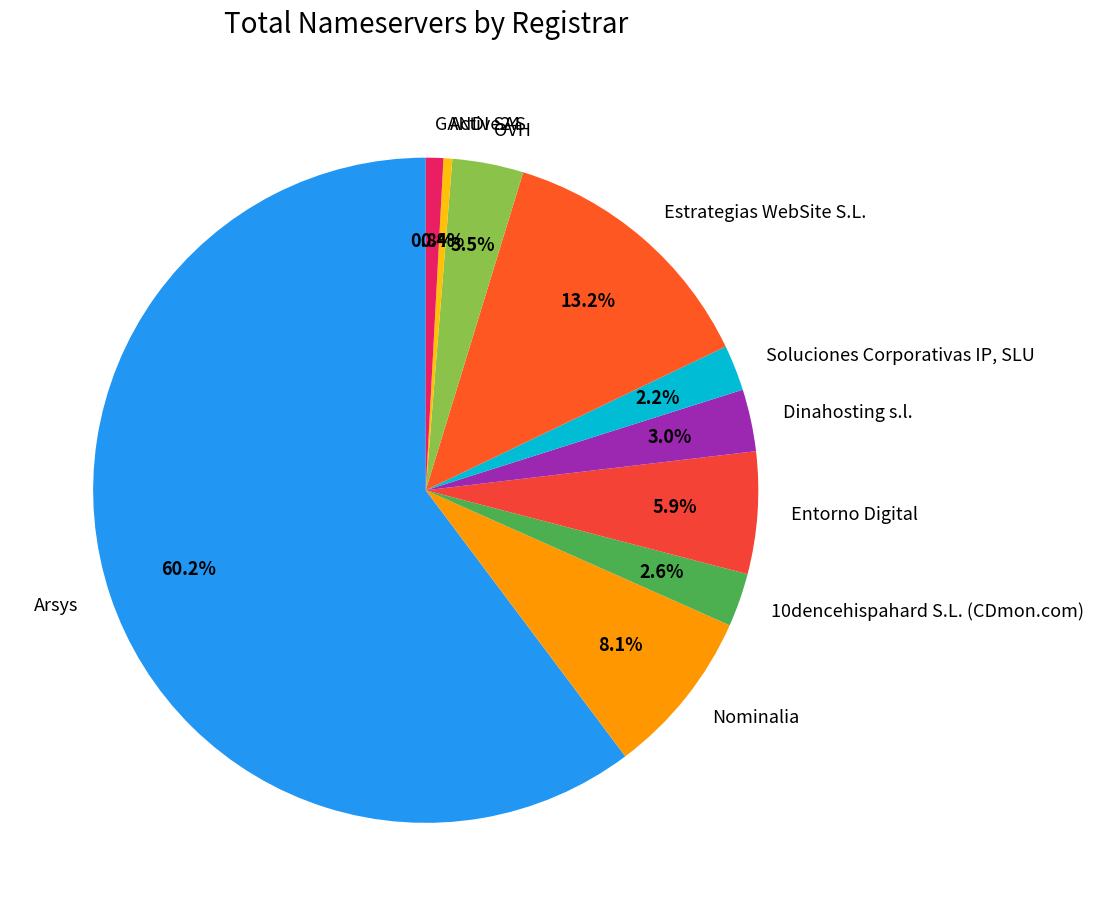

Is it true that 10dencehispahard S.L. (CDmon.com) is 3% of the pie?

True